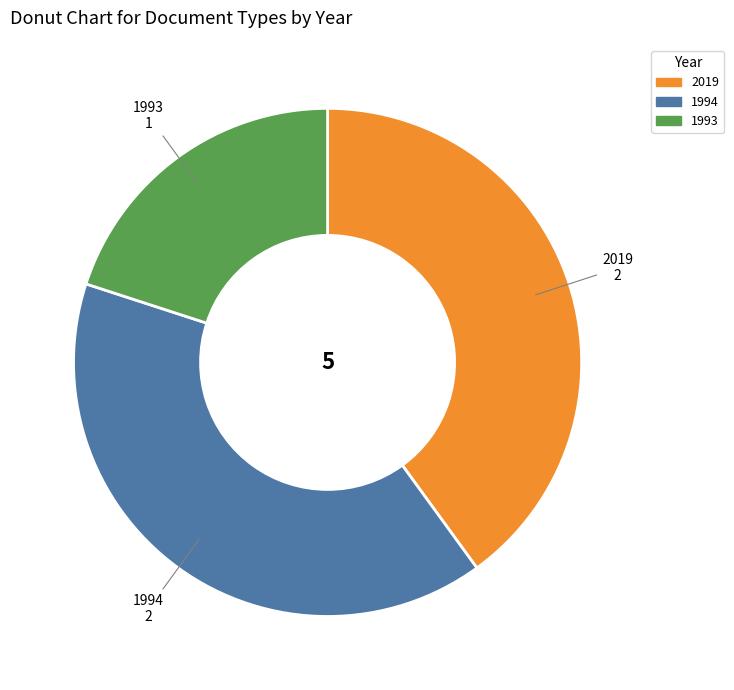

Does any single category account for the majority?

No